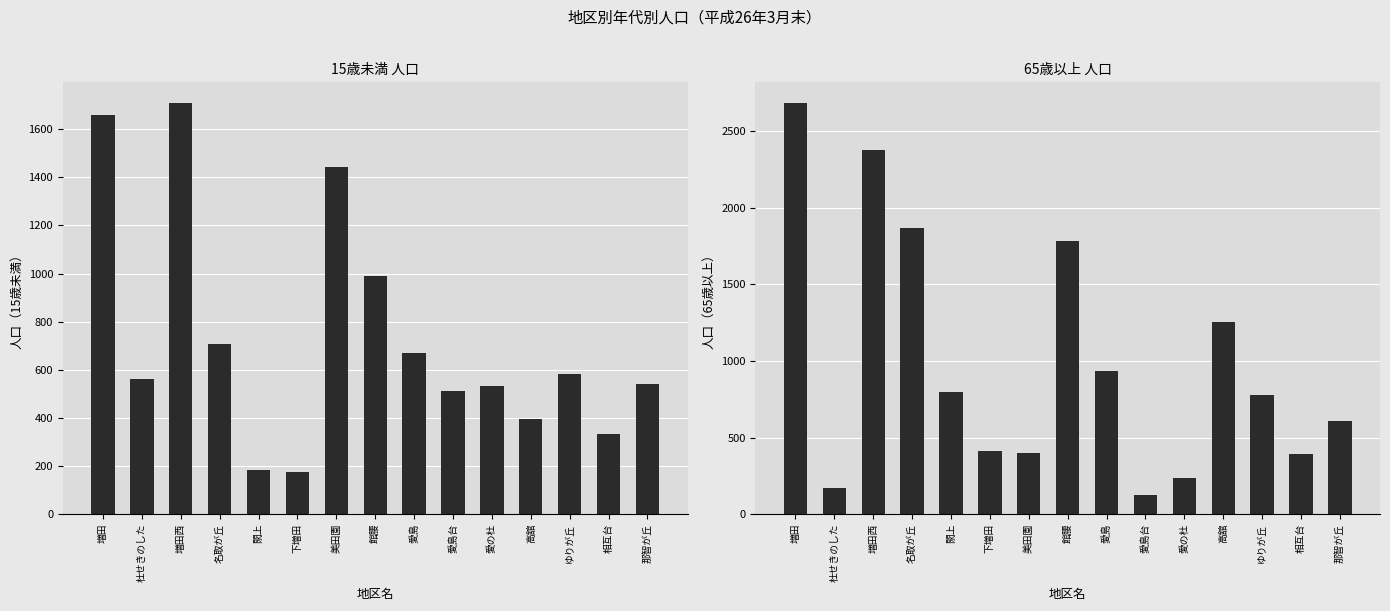

At 下増田, list the series in order from smallest to largest.

15歳未満, 65歳以上